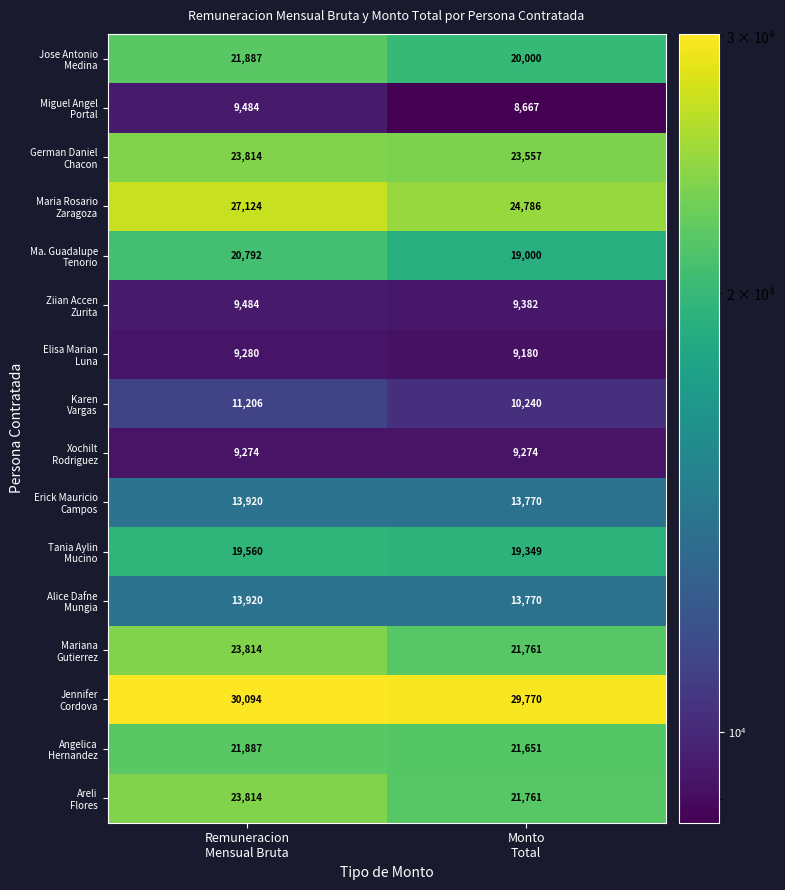

What is the minimum value shown in the chart?

8667